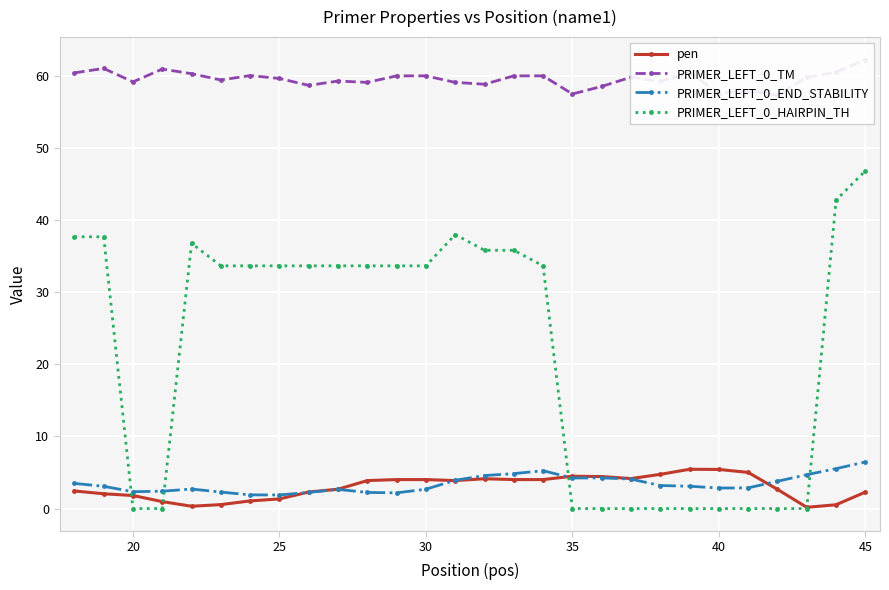

Is it true that PRIMER_LEFT_0_END_STABILITY equals 7.5 at 35?

False